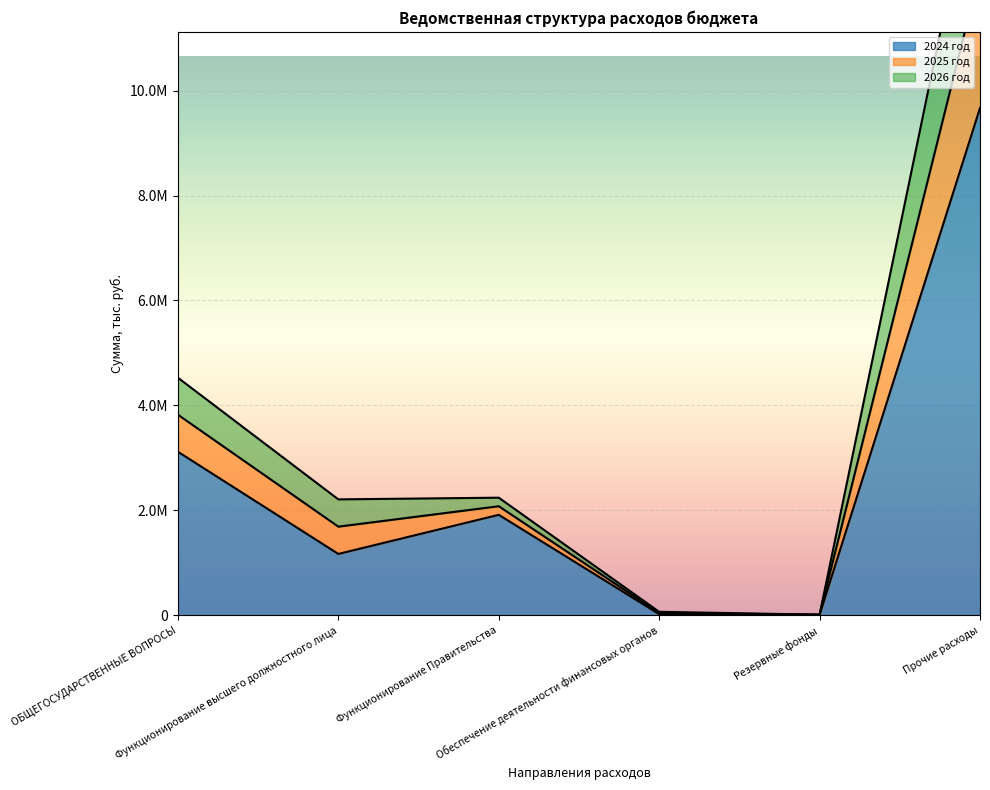

Is the value of 2024 год at Функционирование Правительства greater than the value of 2025 год at Функционирование Правительства?

No